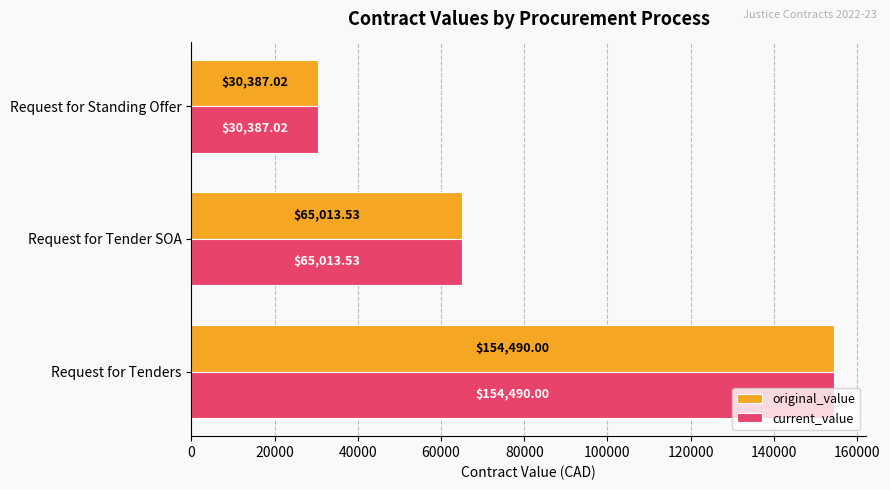

What are all the series names shown in the legend?

original_value, current_value